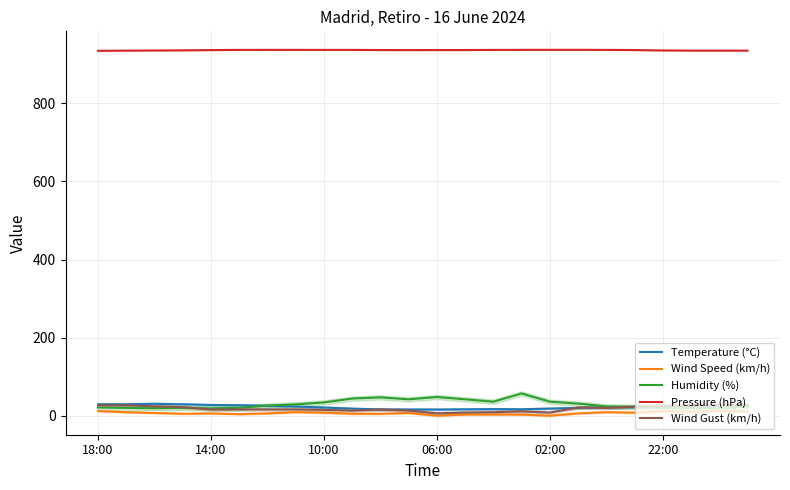

True or false: Temperature (°C) and Wind Gust (km/h) intersect in this chart.

True